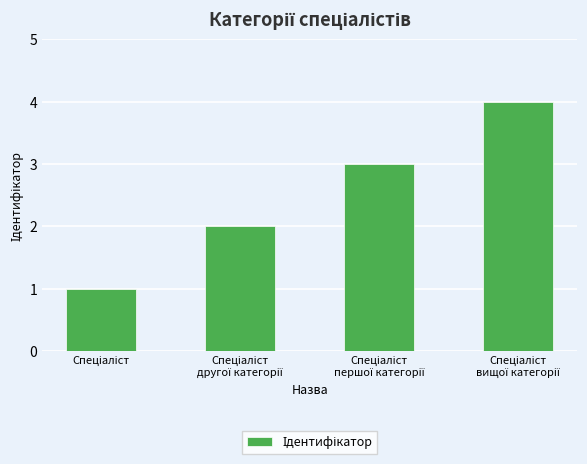

What is the sum of all values?

10